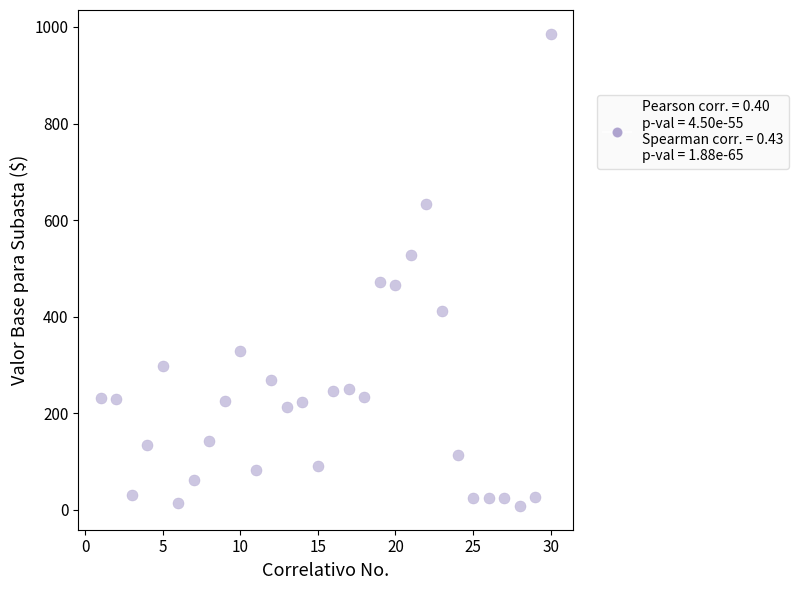

What is the range of Y values (max minus min)?

978.5